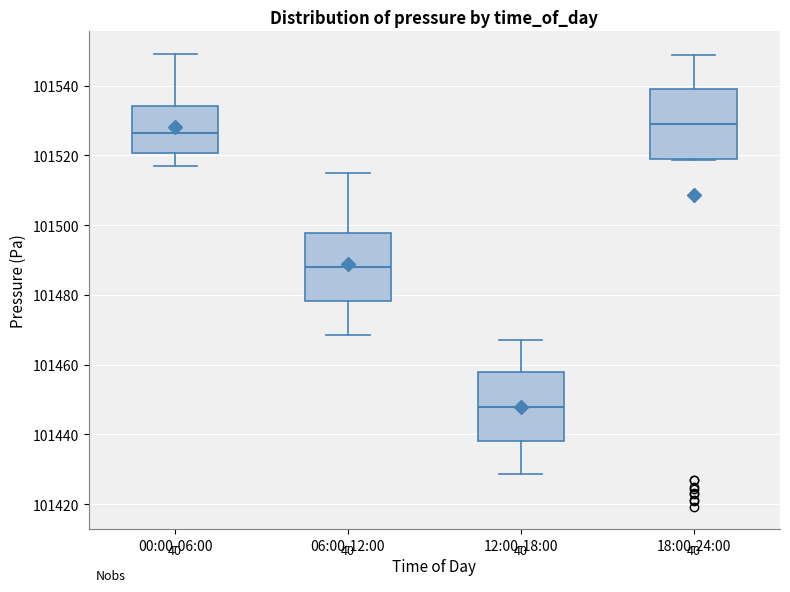

Reading left to right, transcribe this box plot: for each box, give where its median line is, the range the box spans, and where its two whiskers end, as read against the y-axis. The values are not printed on the chart, so give them approximately, as read against the axis.

00:00-06:00: median 101526, box 101520 to 101534, whiskers 101518 to 101550
06:00-12:00: median 101488, box 101478 to 101498, whiskers 101468 to 101516
12:00-18:00: median 101448, box 101438 to 101458, whiskers 101428 to 101468
18:00-24:00: median 101530, box 101518 to 101538, whiskers 101518 to 101548